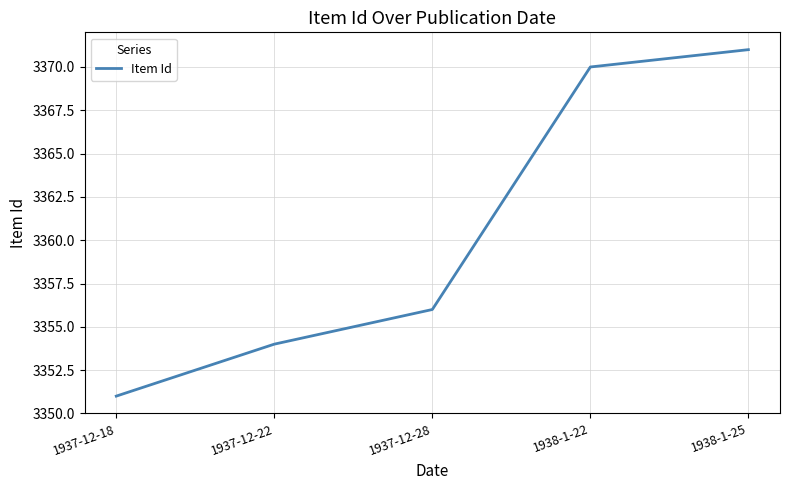

What is the greatest value displayed?

3371